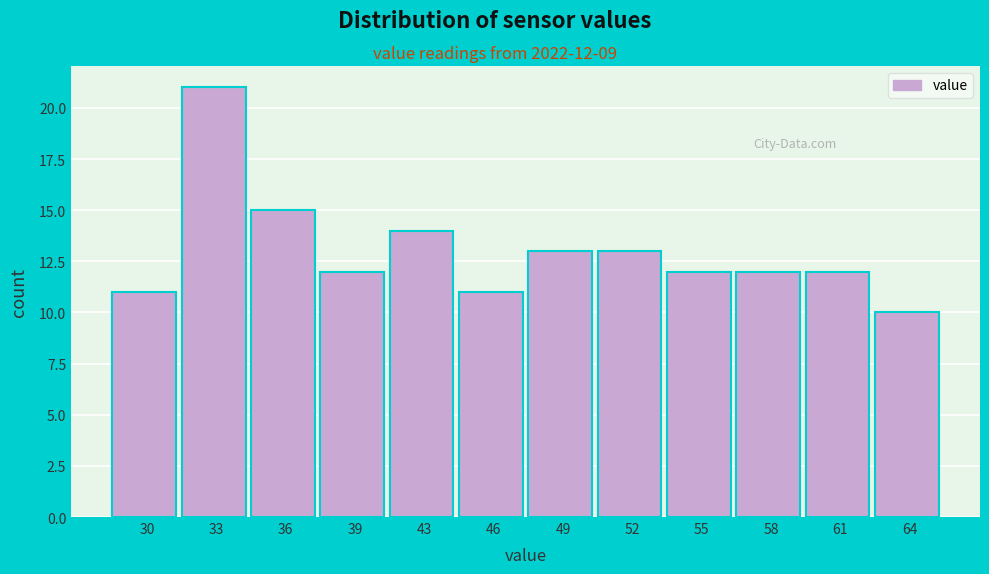

Reading left to right, transcribe all the data shown in this chart.

30=11	33=21	36=15	39=12	43=14	46=11	49=13	52=13	55=12	58=12	61=12	64=10